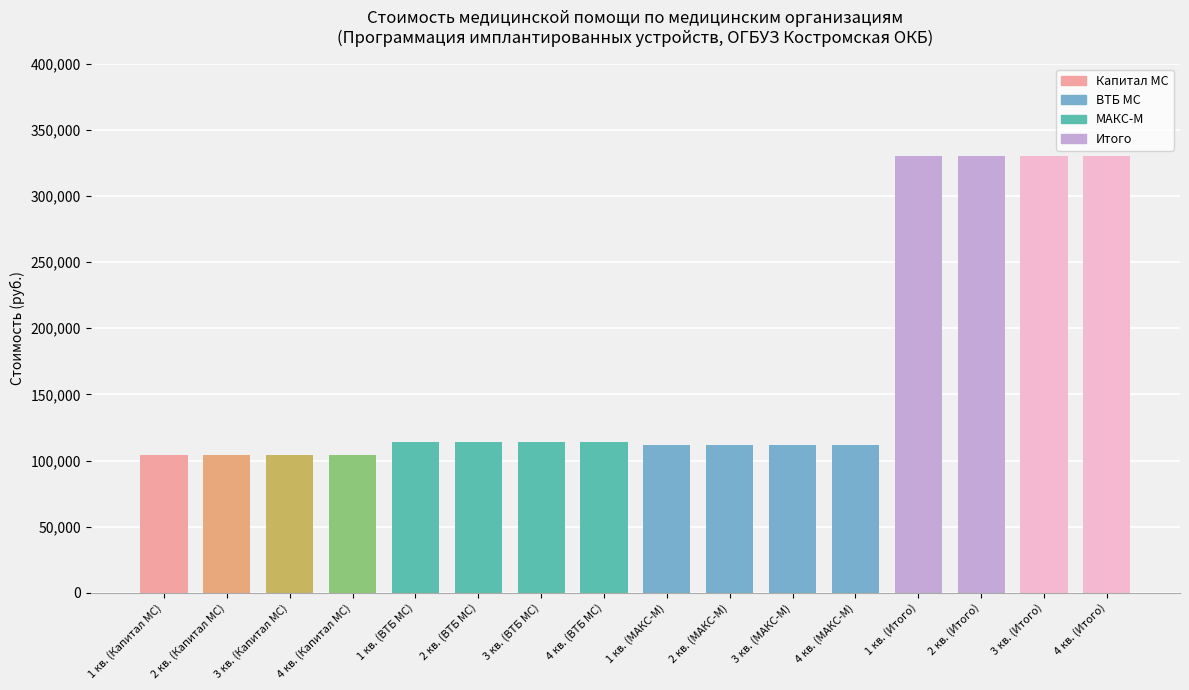

Are the bars horizontal?

No